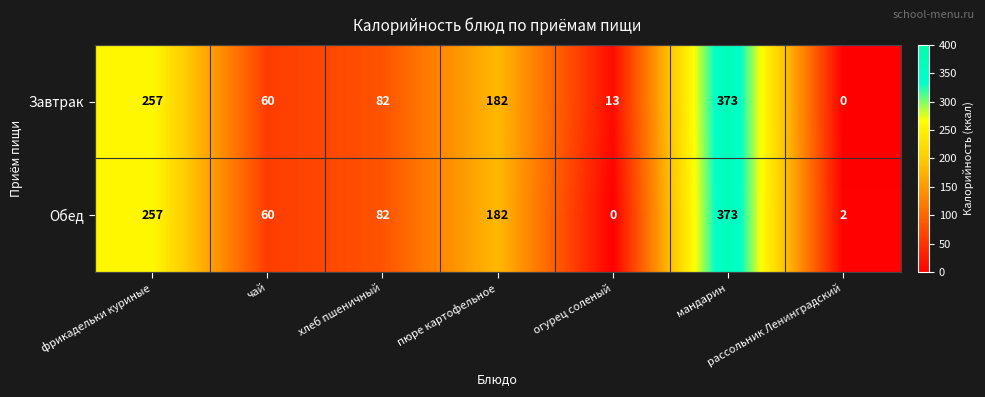

At which category is the sum across all series the highest?

мандарин